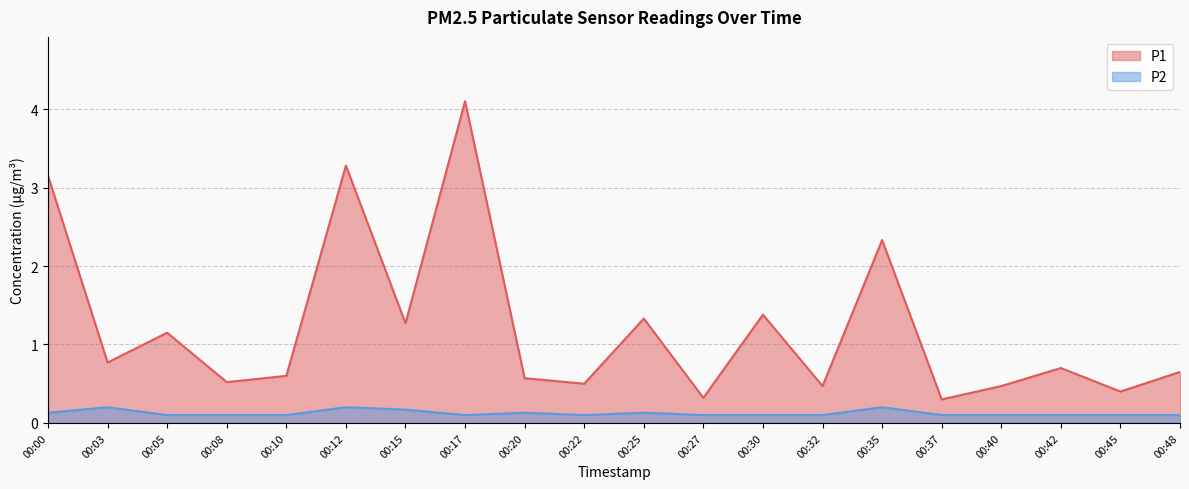

How many P2 values are between 0 and 1?

20